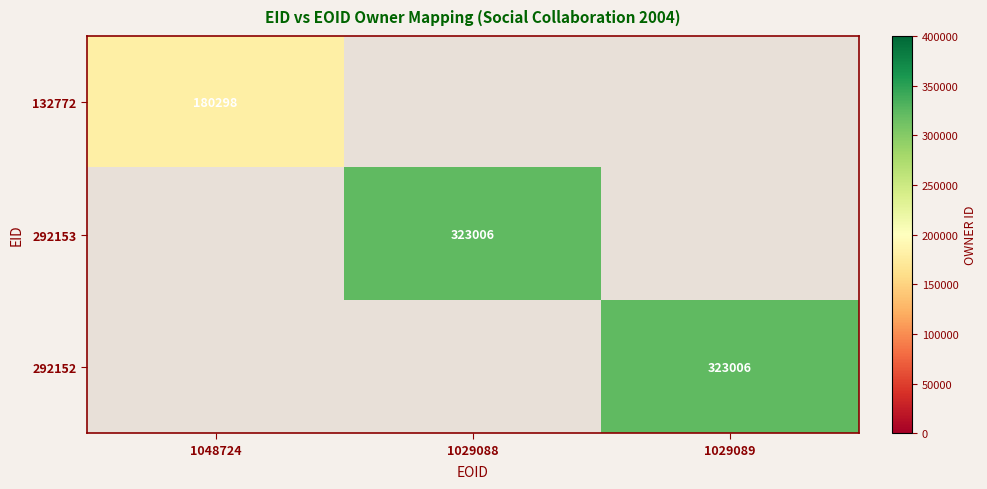

True or false: 132772 has a value of 180298 at 1048724.

True